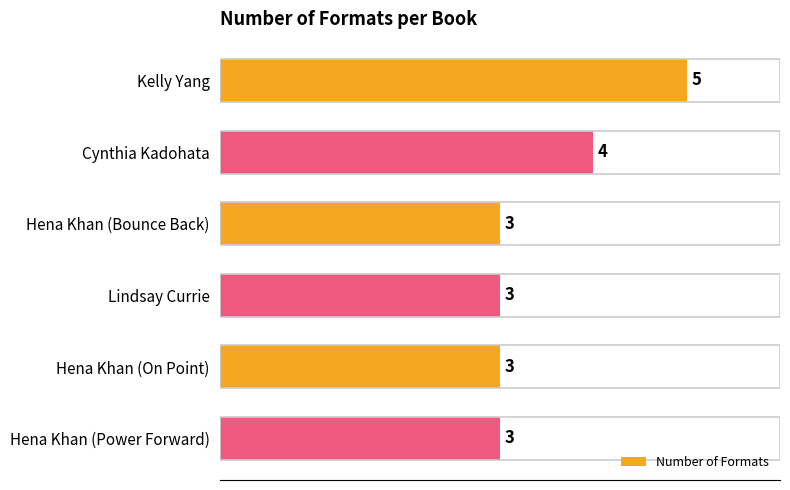

What is the label of the 2nd bar from the bottom?

Hena Khan (On Point)